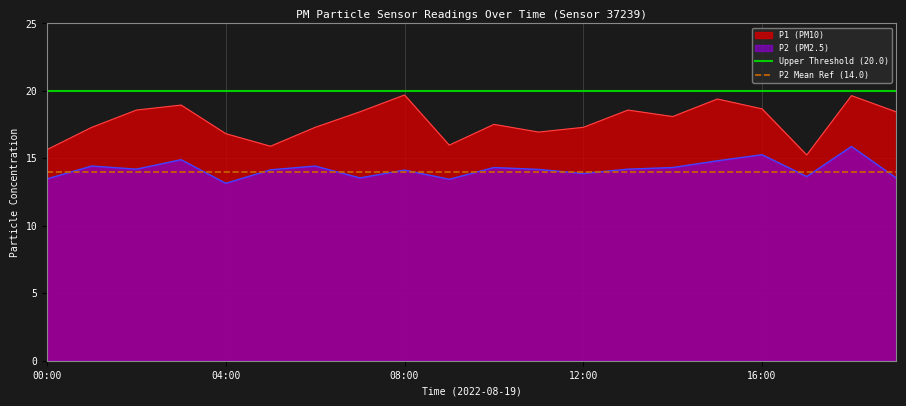

Is it true that P2 (PM2.5) equals 13.9 at 12:00?

True